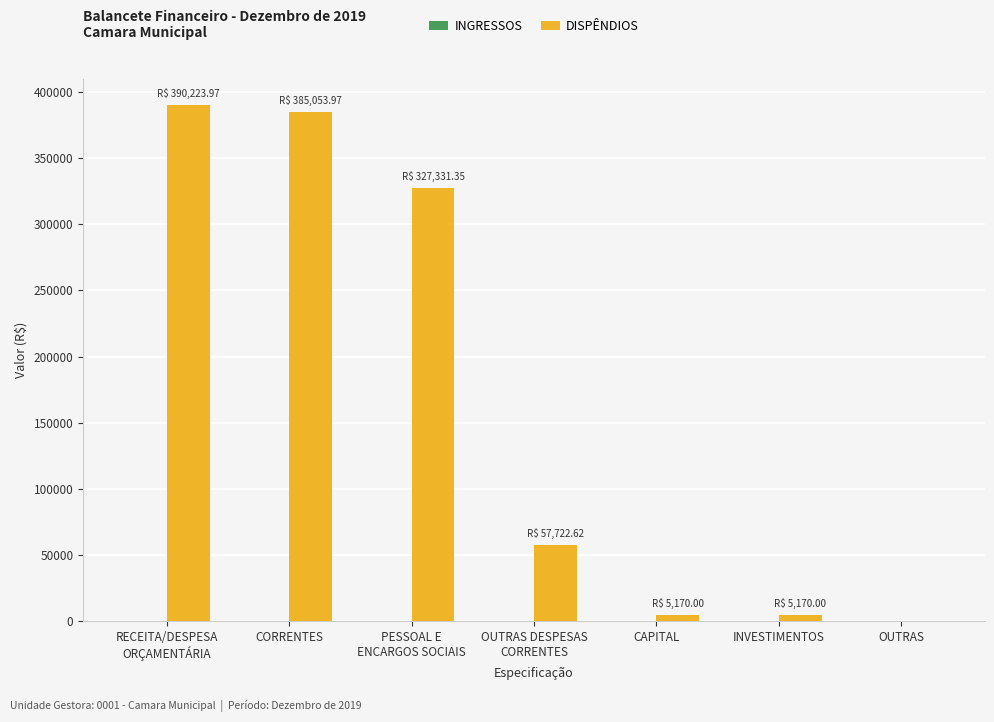

The value at CORRENTES is 78986.2. True or false?

False